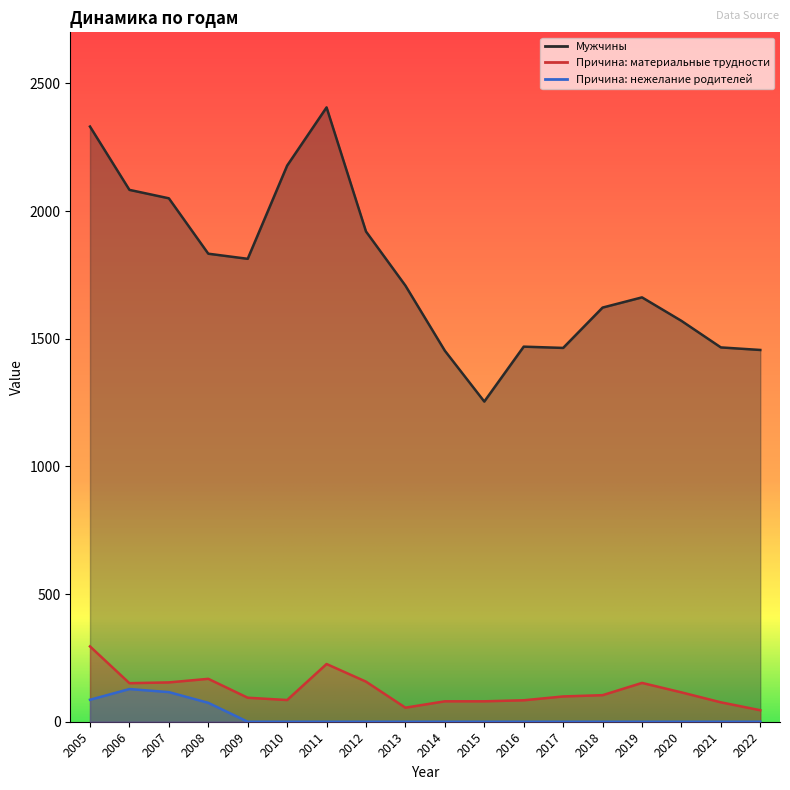

What are all the series names shown in the legend?

Мужчины, Причина: материальные трудности, Причина: нежелание родителей